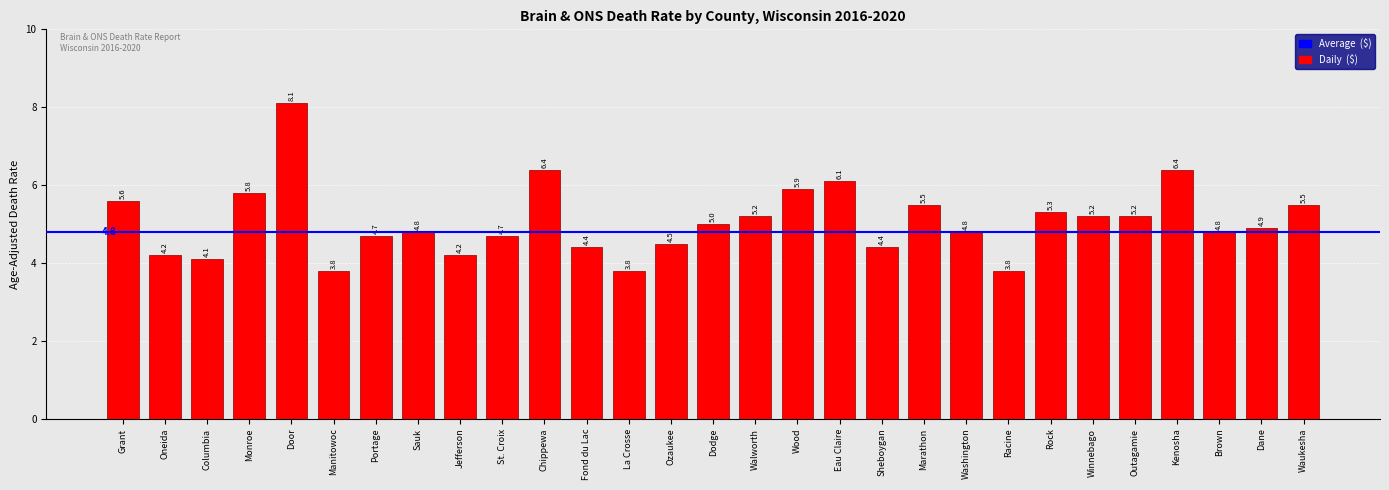

What is the value of the 26th bar from the left?

6.4